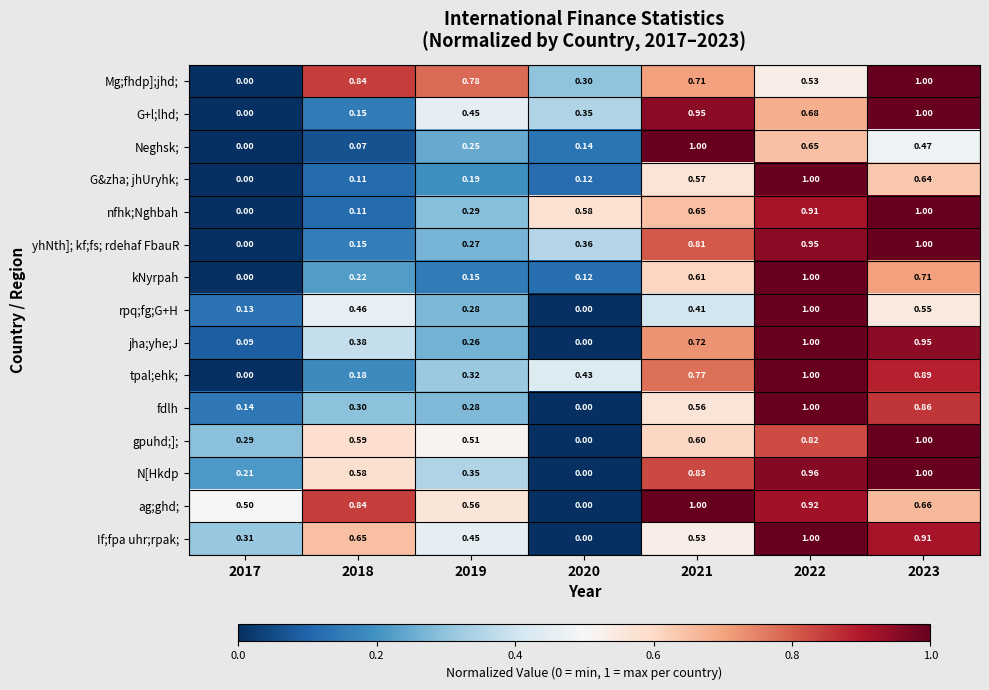

Is the value of Neghsk; at 2022 greater than the value of N[Hkdp at 2019?

Yes